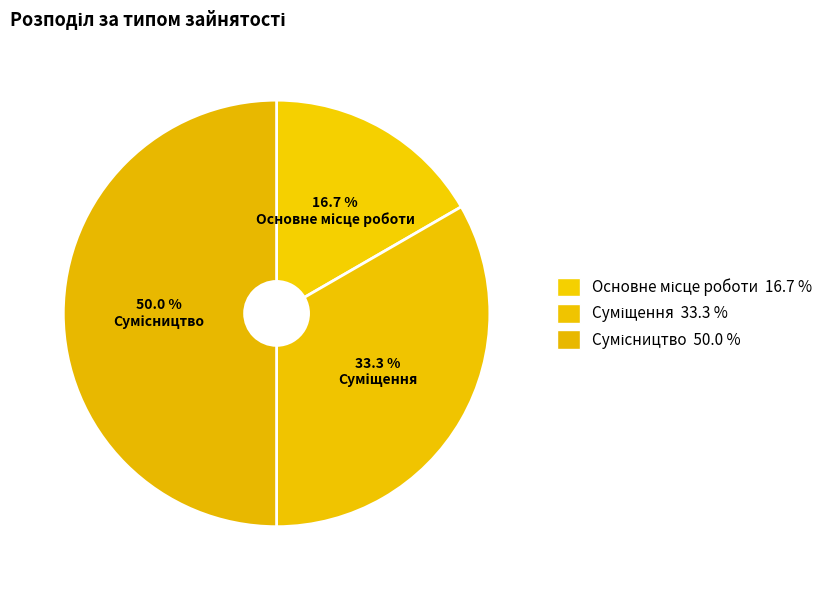

Which slice is the smallest?

Основне місце роботи